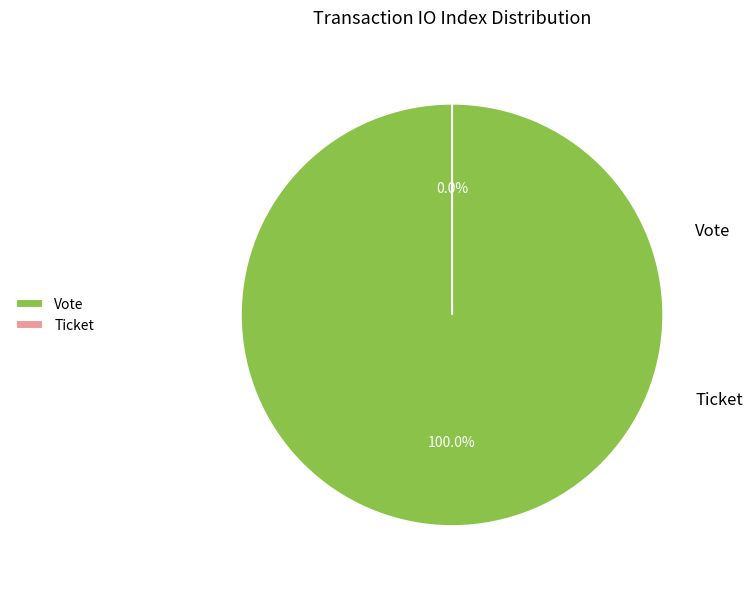

Is there any slice that represents more than half of the pie?

Yes